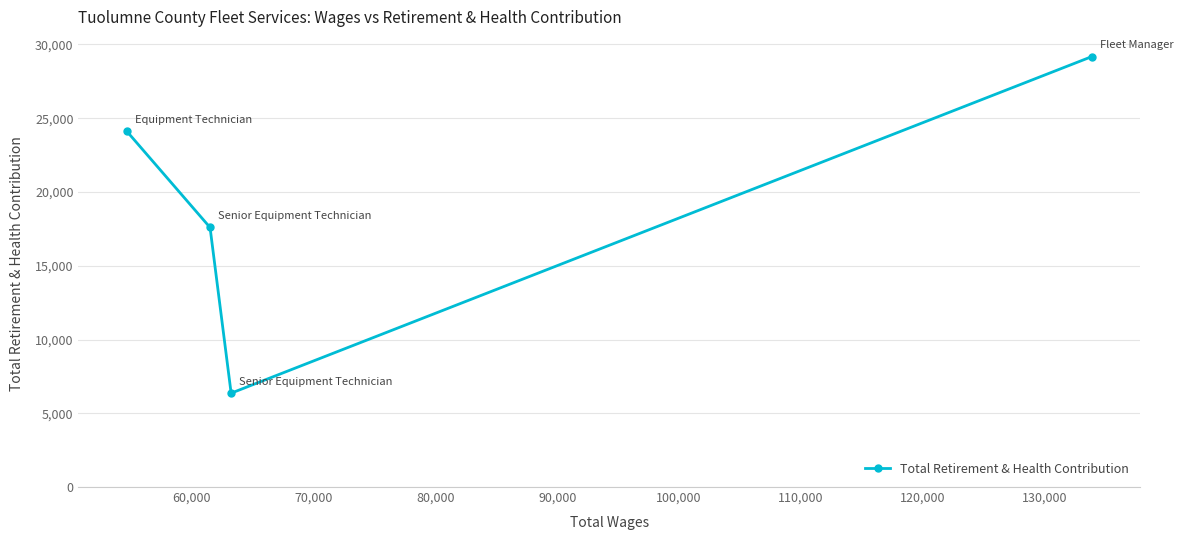

What is the sum of all values?

77260